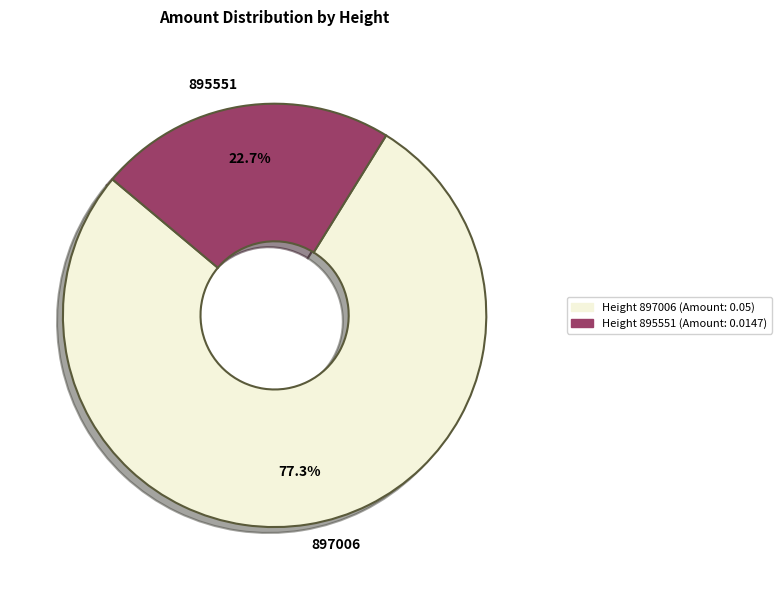

Is there a majority slice in this chart?

Yes